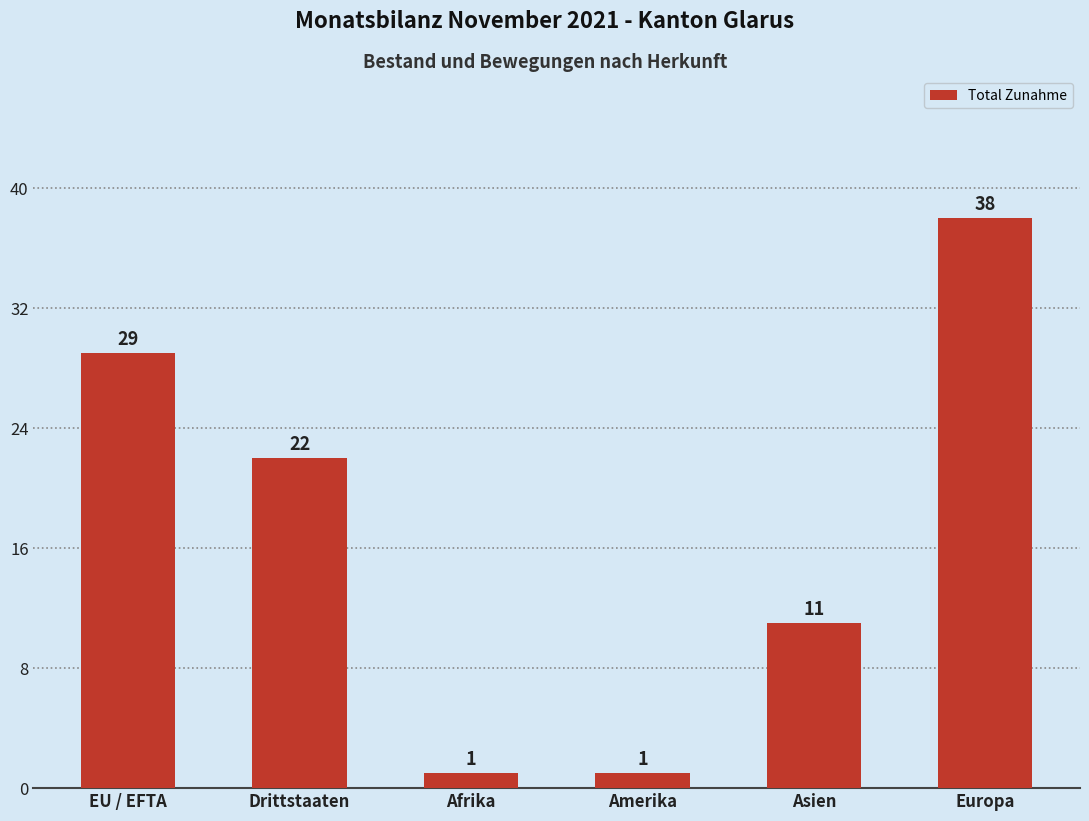

Is it true that the value at Europa is 38?

True